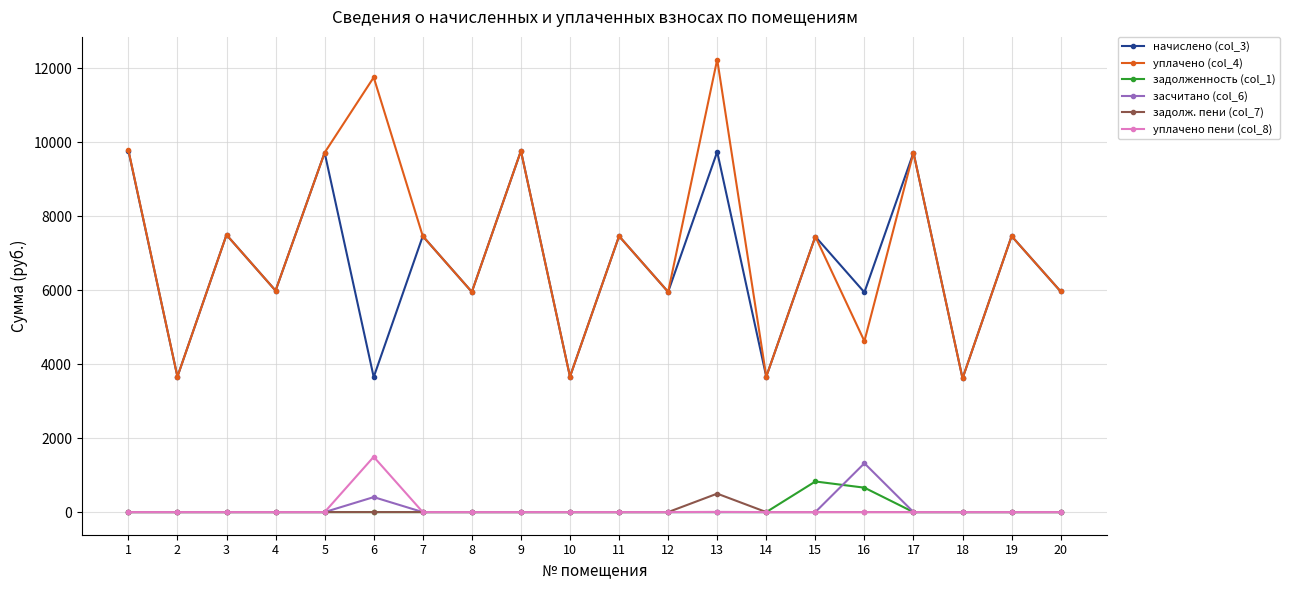

What is the sum of all засчитано (col_6) values?

1726.5